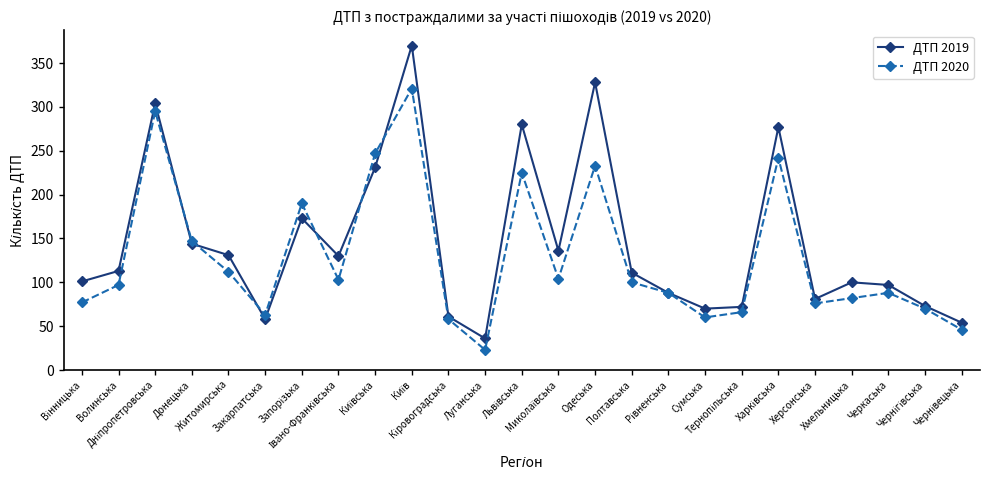

What is the value of the ДТП 2019 point at the 17th from the left?

88